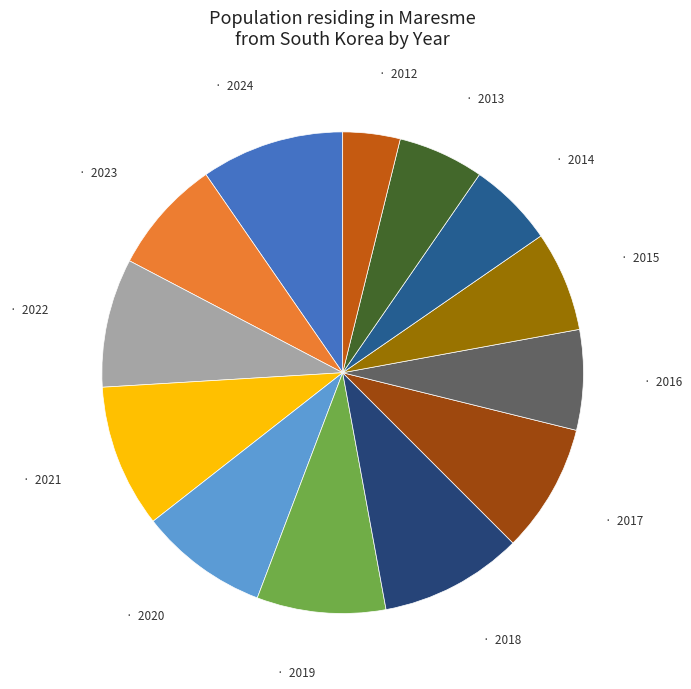

Which category has the smallest portion of the pie?

2012